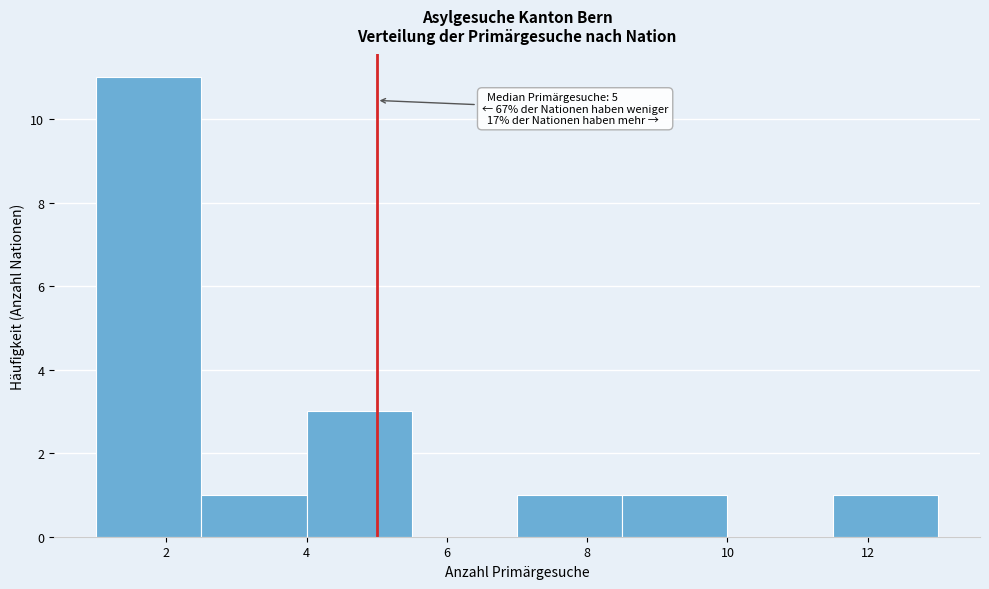

Over which range of the x-axis is the bar tallest?

1.0 to 2.5